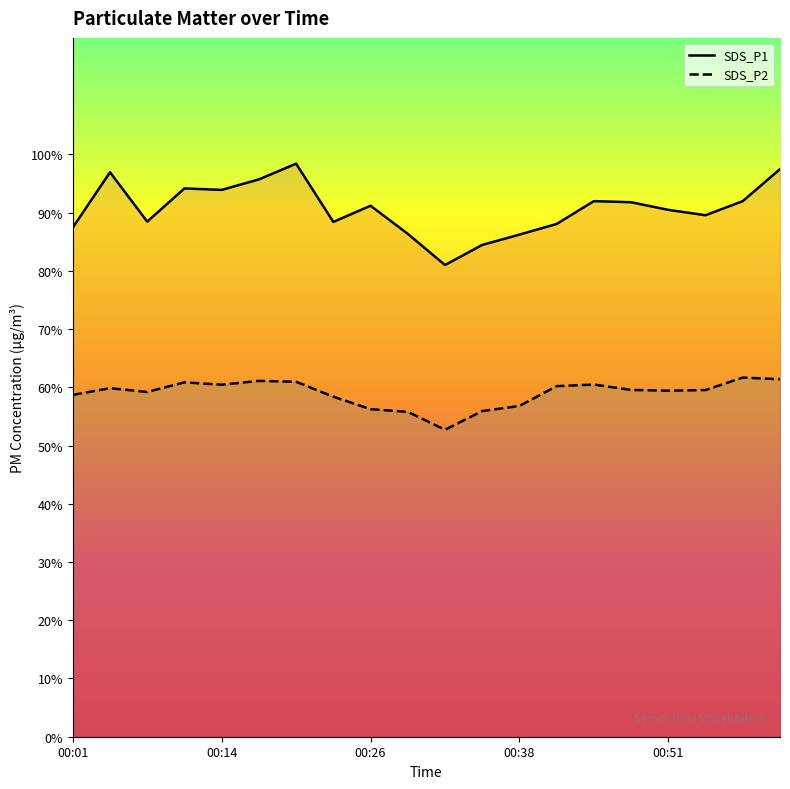

What position from the right is 5?

15